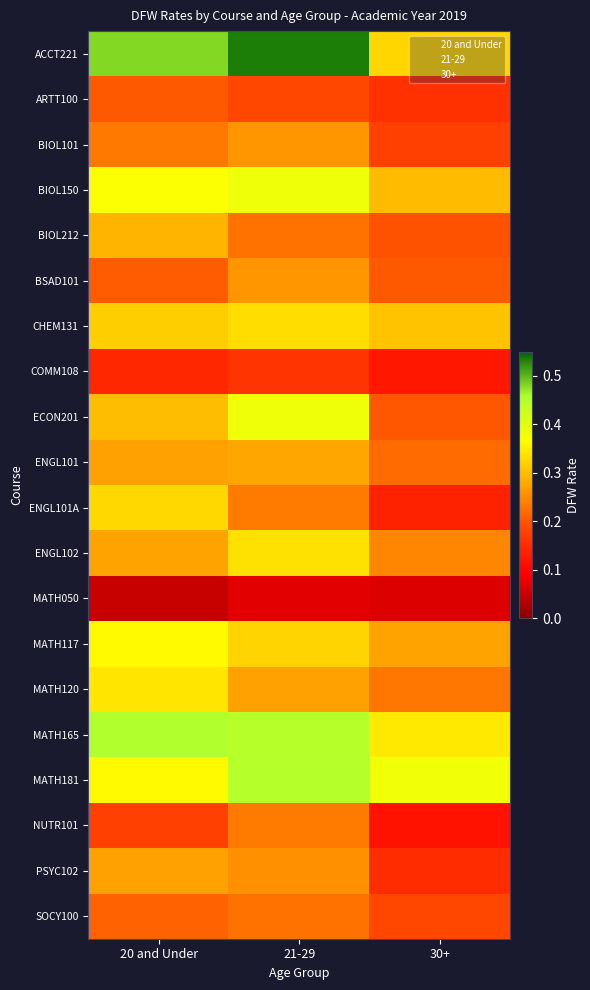

At which category is the sum across all series the highest?

21-29